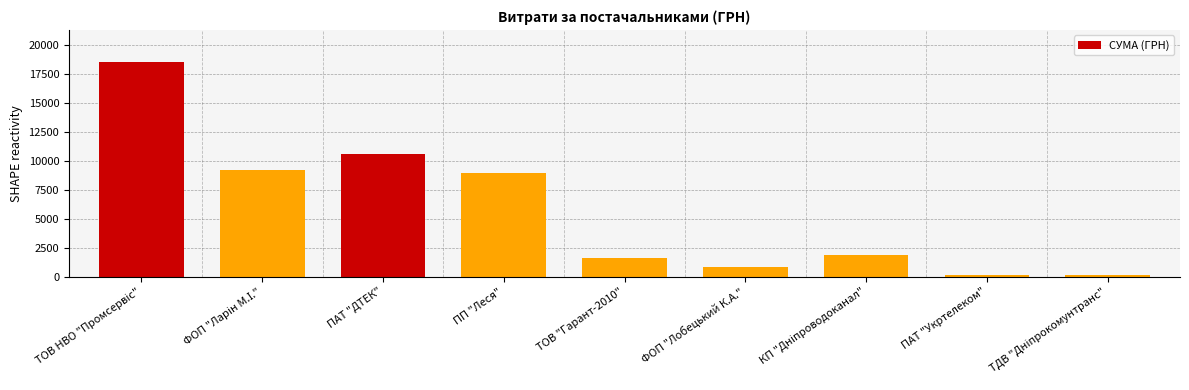

What is the difference between the maximum and second lowest values?

18388.0